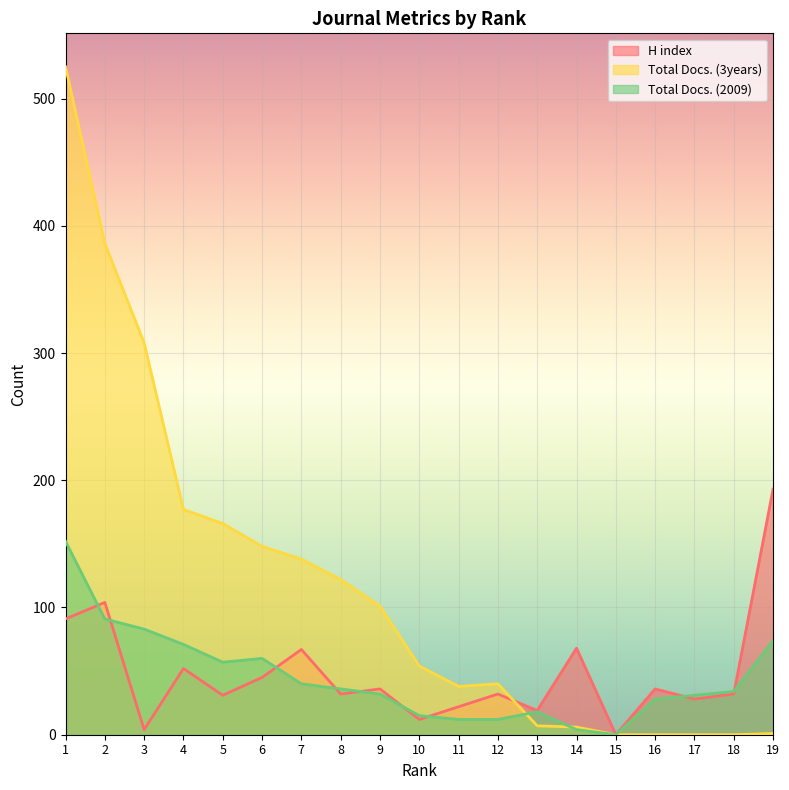

Where is H index nearest to the value 96?

1